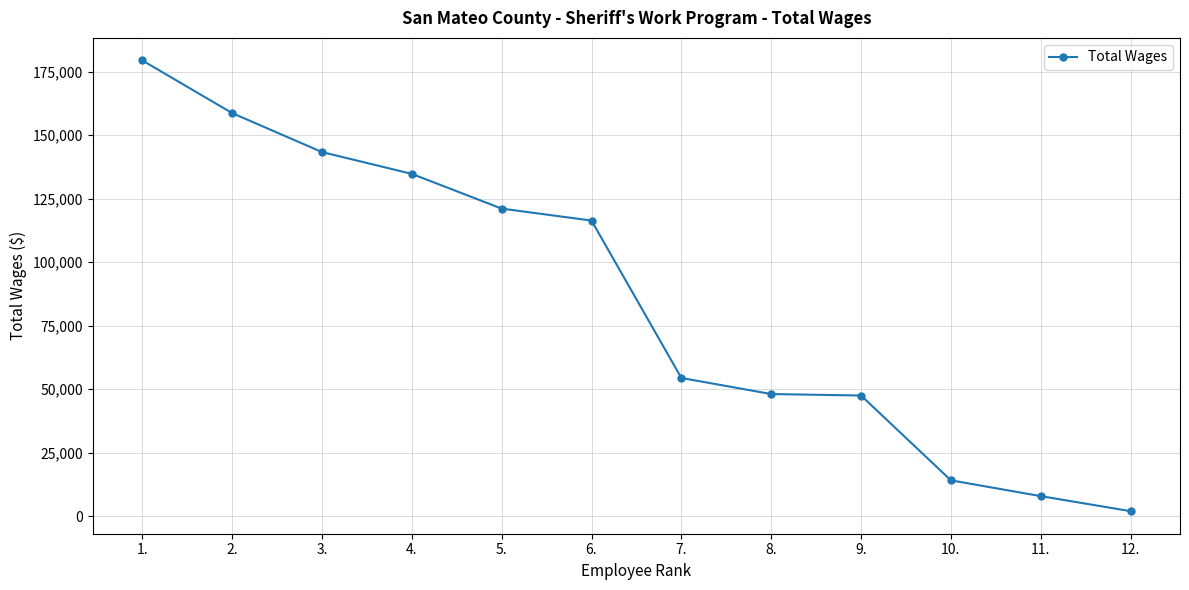

Which category has the lowest value across all series?

12.